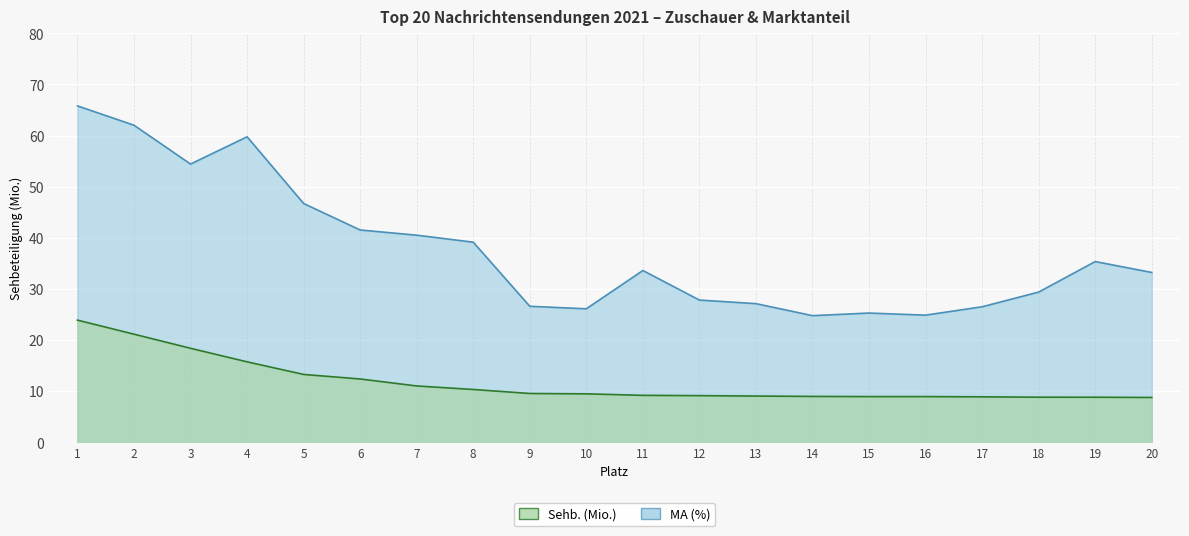

True or false: Sehb. (Mio.) has more than 1 interior local peaks.

False